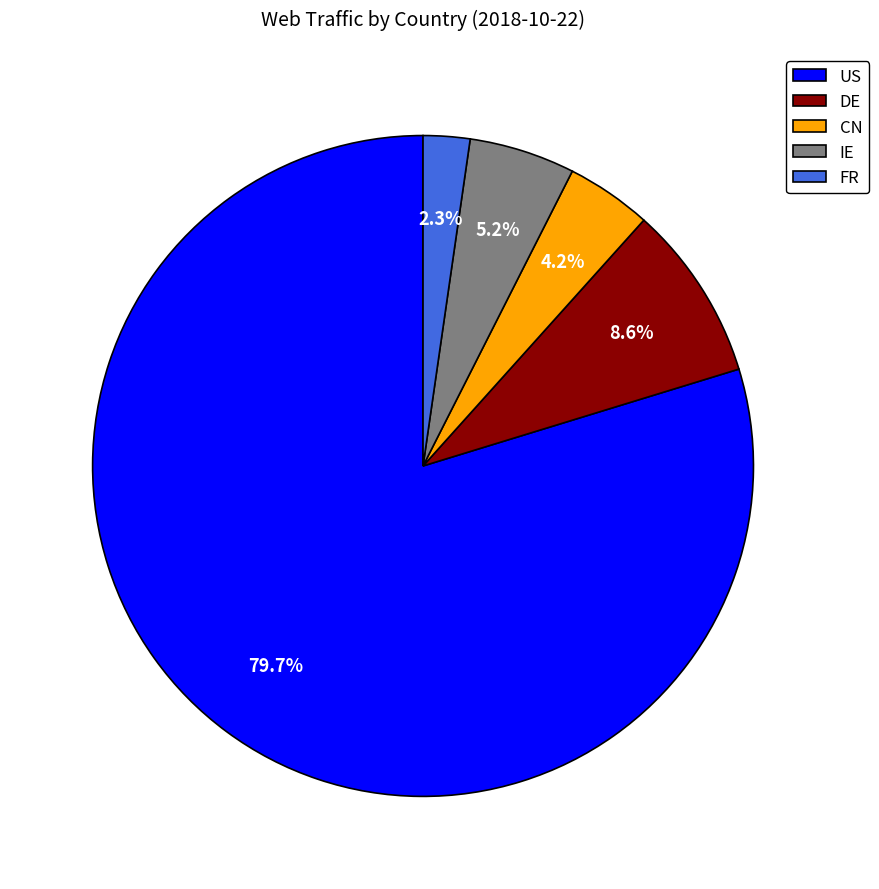

To the nearest percent, what portion does IE represent?

5%